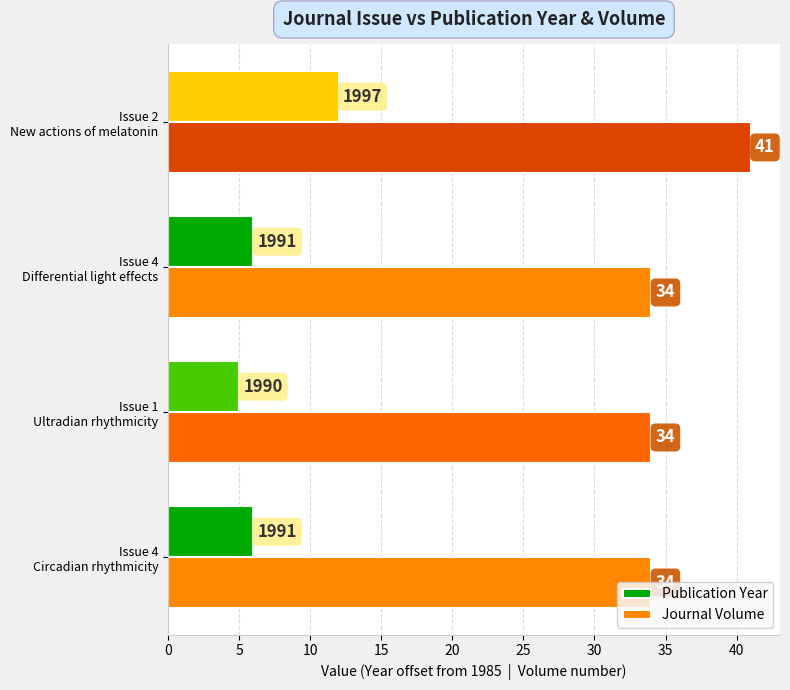

What are all the series names shown in the legend?

Publication Year, Journal Volume